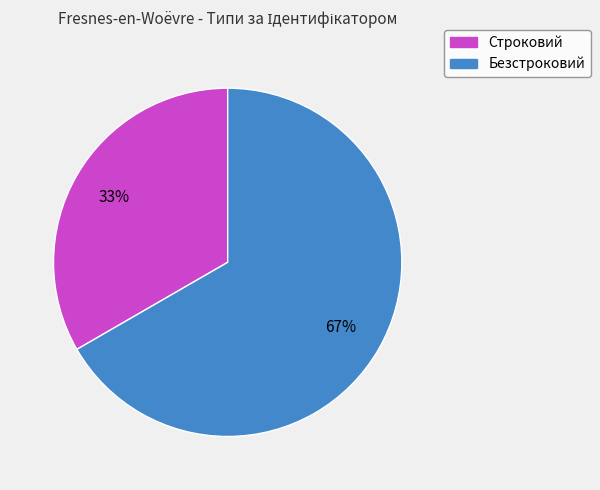

What is the largest slice in the pie chart?

Безстроковий